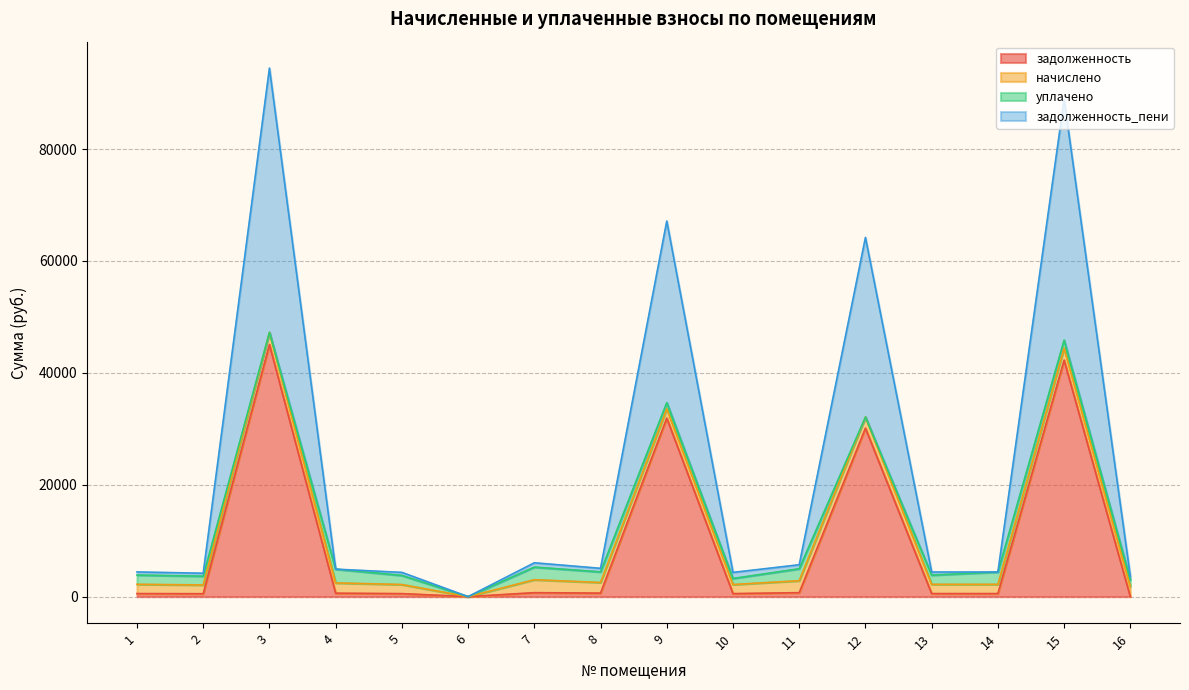

Does the chart have visible grid lines?

Yes